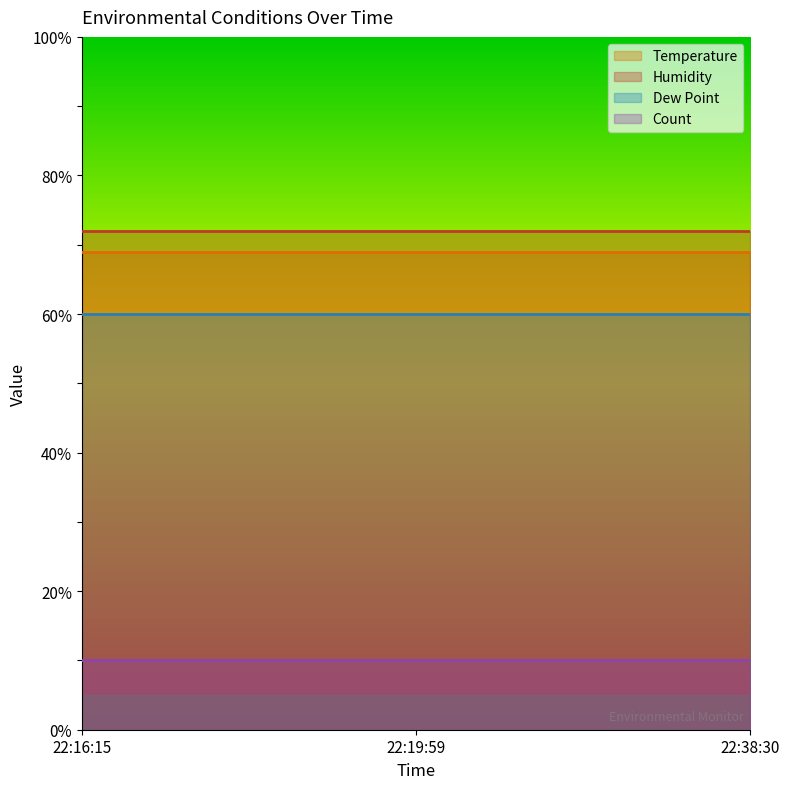

How many distinct data groups are displayed?

4